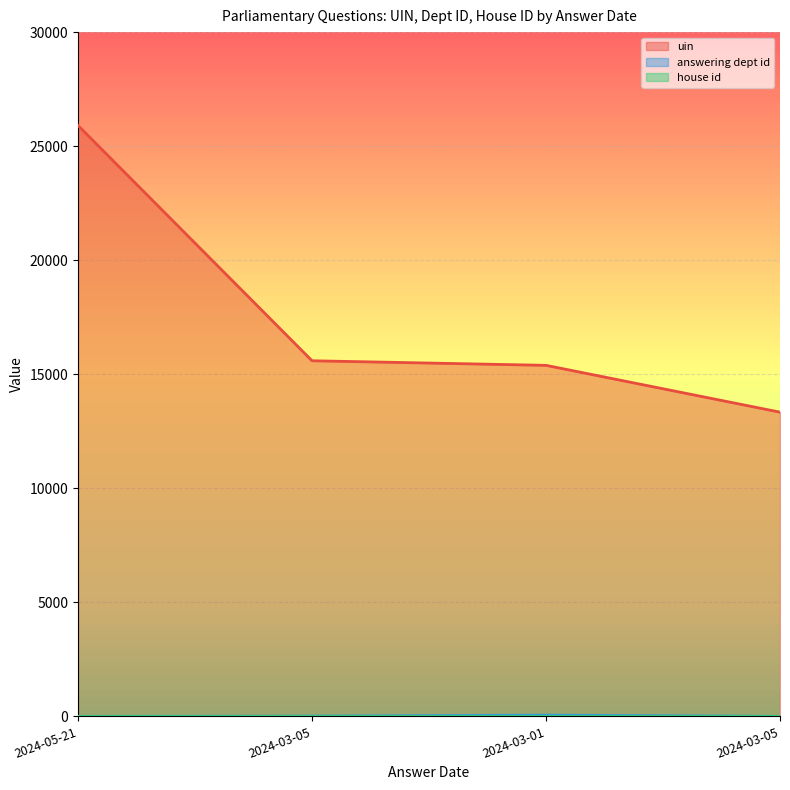

At which category is the sum across all series the highest?

2024-05-21